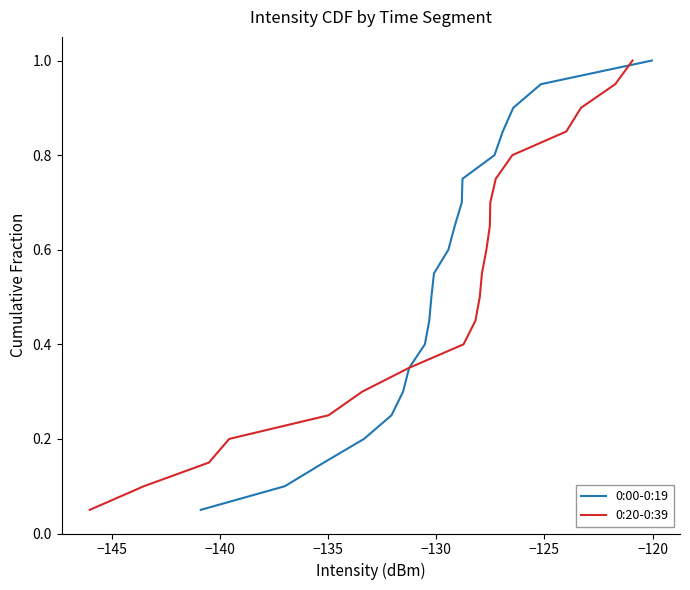

Rank the series at −130 from highest to lowest value.

0:00-0:19, 0:20-0:39